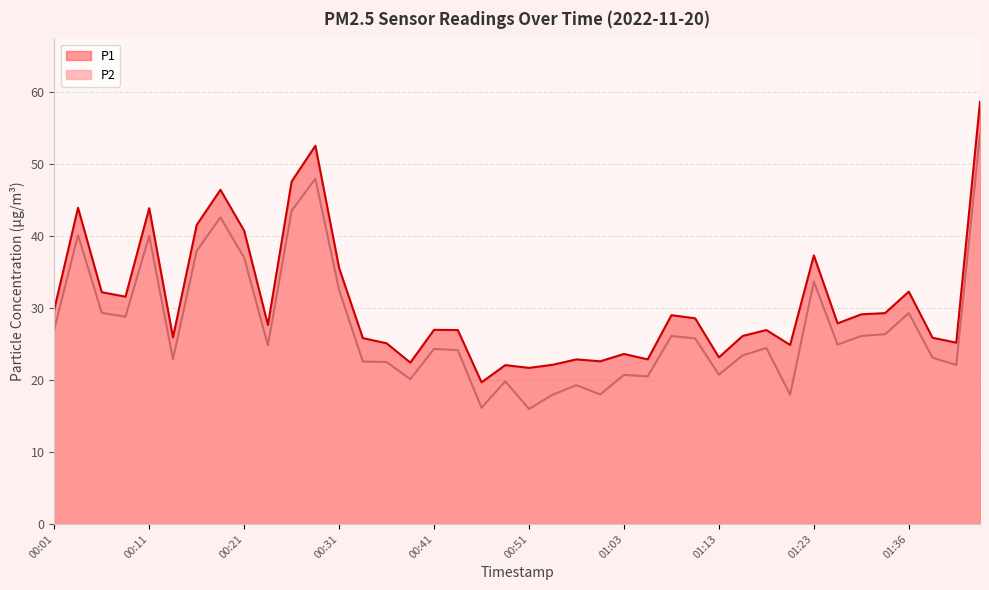

At which label does P2 reach its peak?

01:44